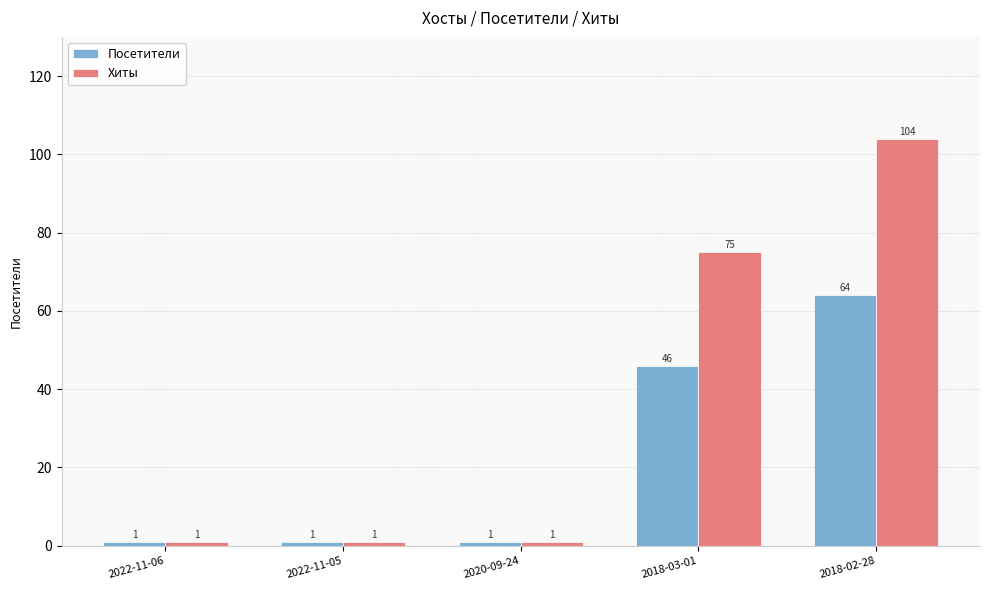

What is the maximum value for Хиты?

104